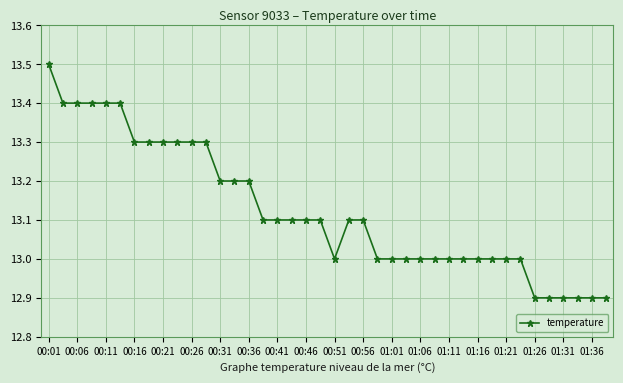

Reading right to left, what are all the values shown in this chart?

12.9	12.9	12.9	12.9	12.9	12.9	13.0	13.0	13.0	13.0	13.0	13.0	13.0	13.0	13.0	13.0	13.0	13.1	13.1	13.0	13.1	13.1	13.1	13.1	13.1	13.2	13.2	13.2	13.3	13.3	13.3	13.3	13.3	13.3	13.4	13.4	13.4	13.4	13.4	13.5